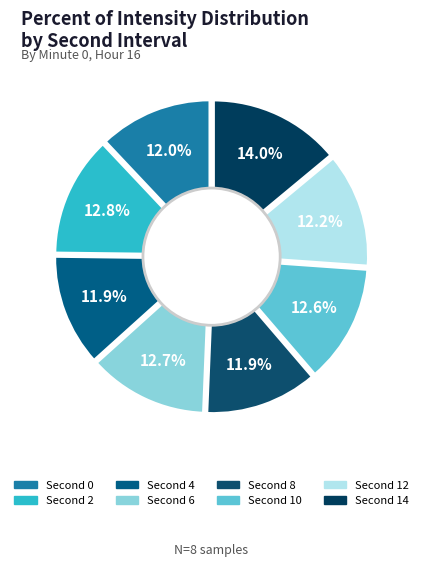

How many slices are in this pie chart?

8